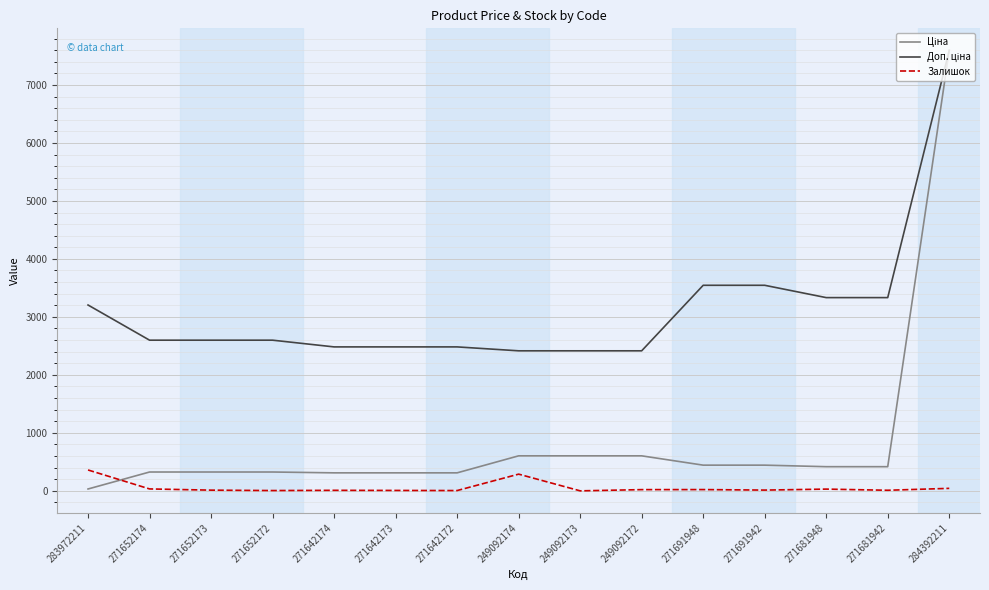

What is the highest value of the Залишок series?

360.0